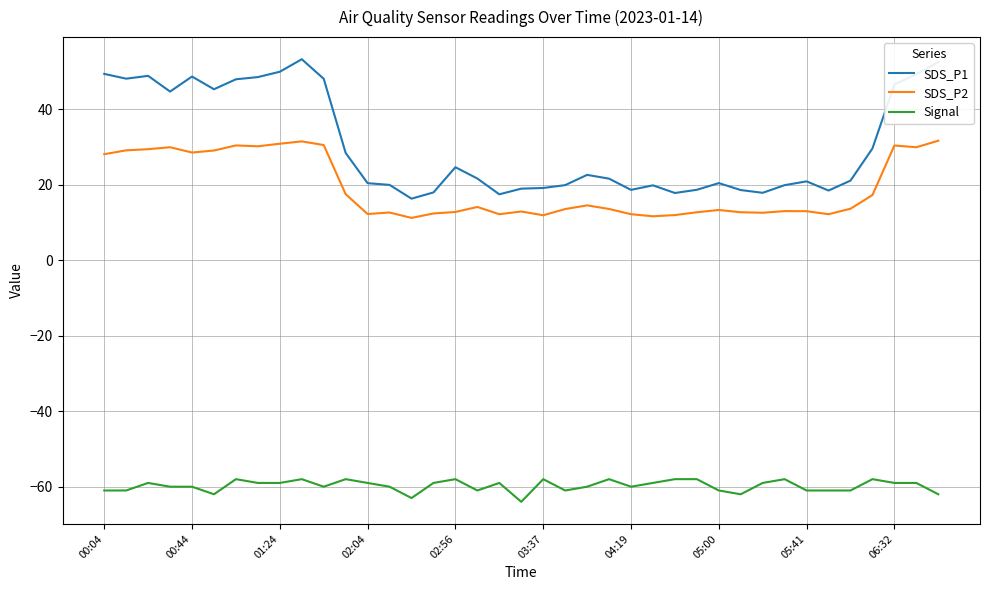

Which series has the widest spread of values?

SDS_P1